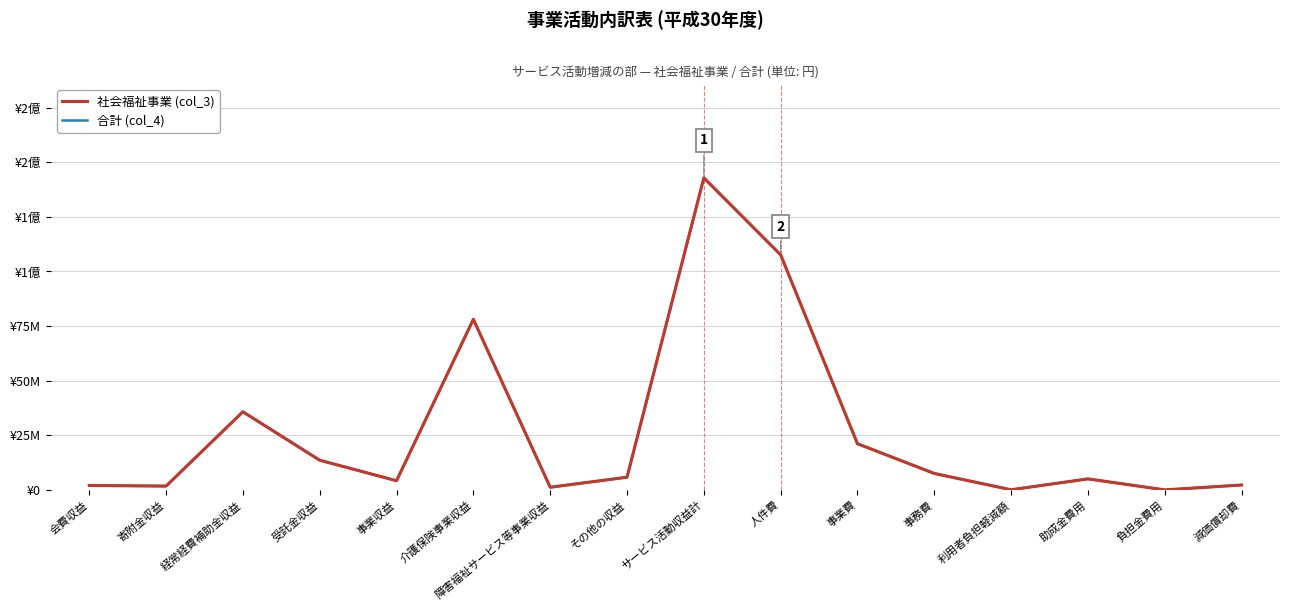

What is the total value across all series at 助成金費用?

10223352